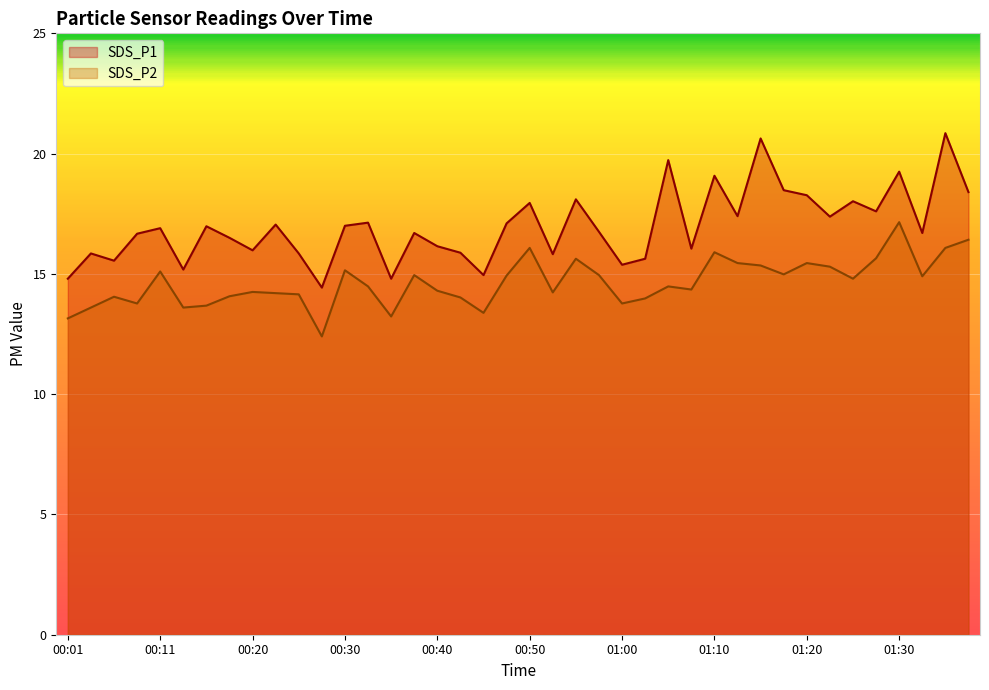

How many lines are shown in the chart?

2